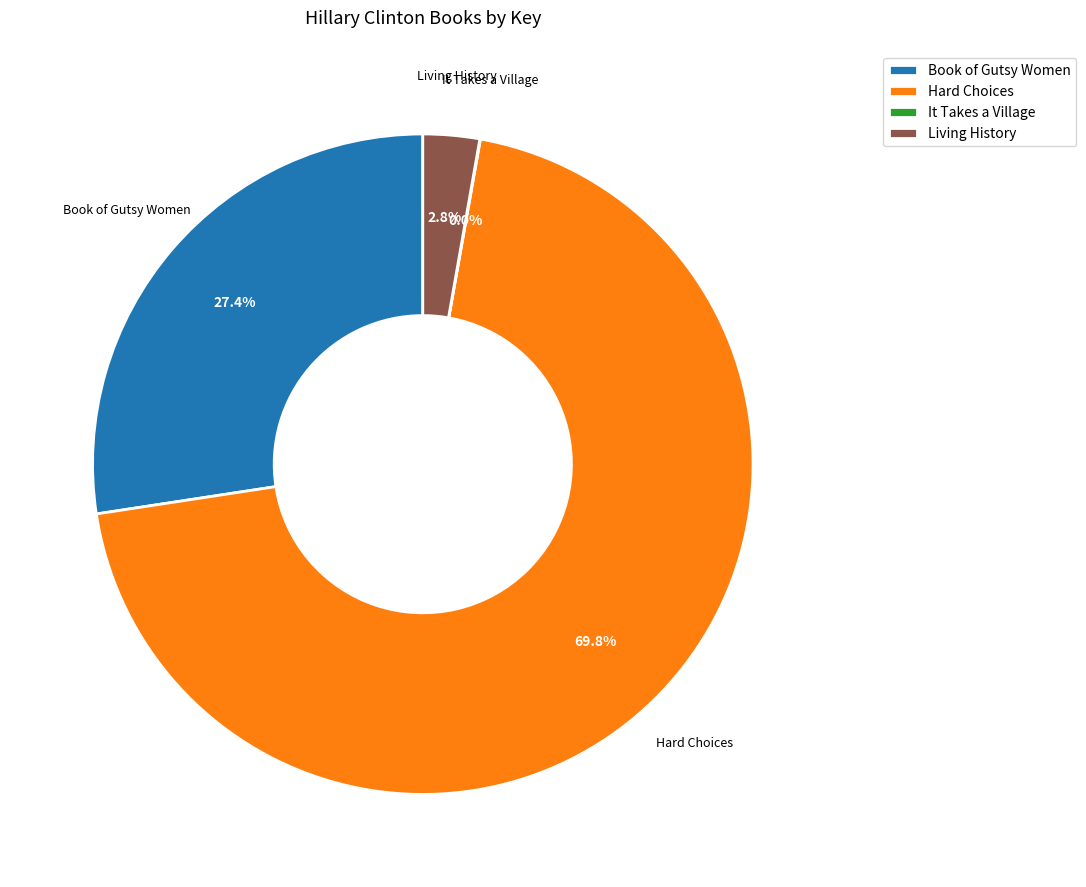

Which has a higher value, Book of Gutsy Women or Hard Choices?

Hard Choices